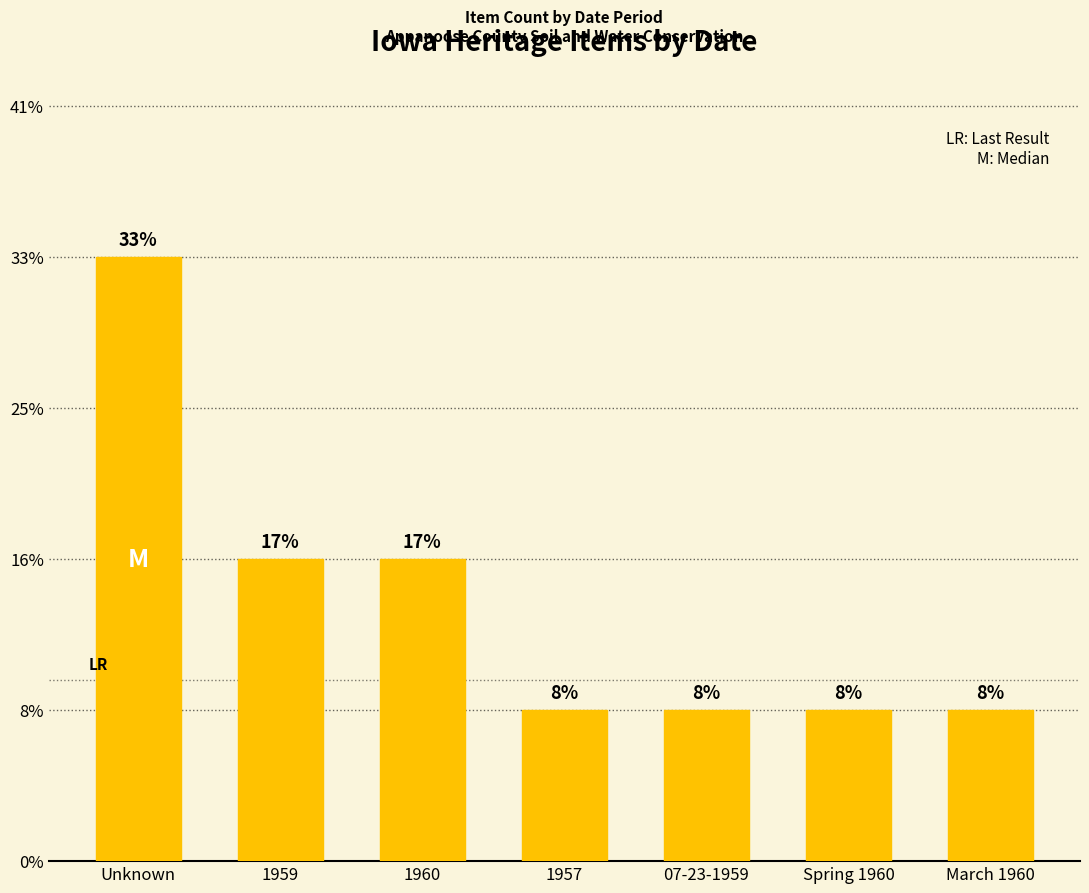

What is the ratio of the value at 1957 to the value at 1960?

0.5